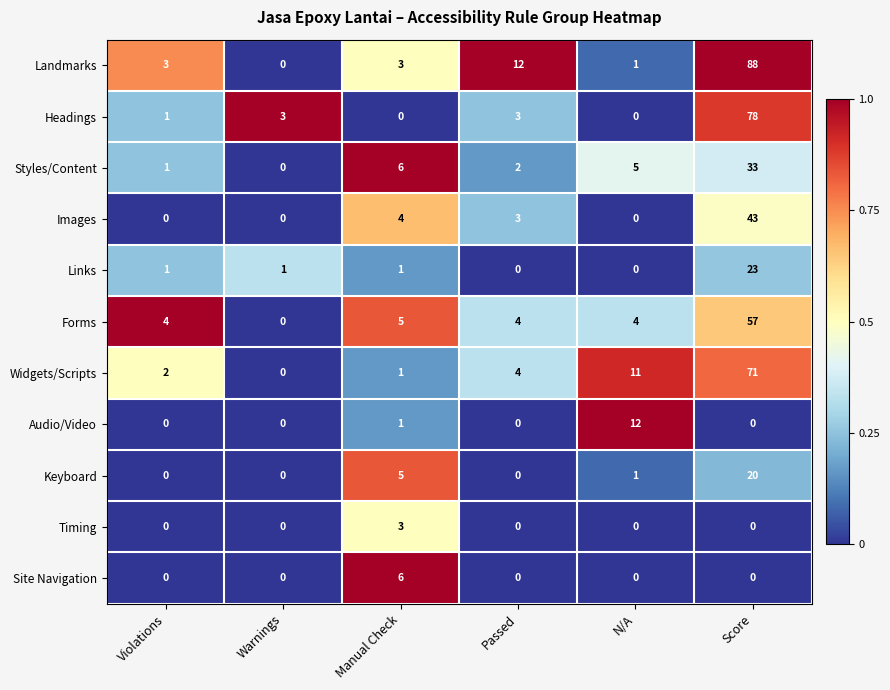

What is the sum of the Images values at Warnings and Score?

43